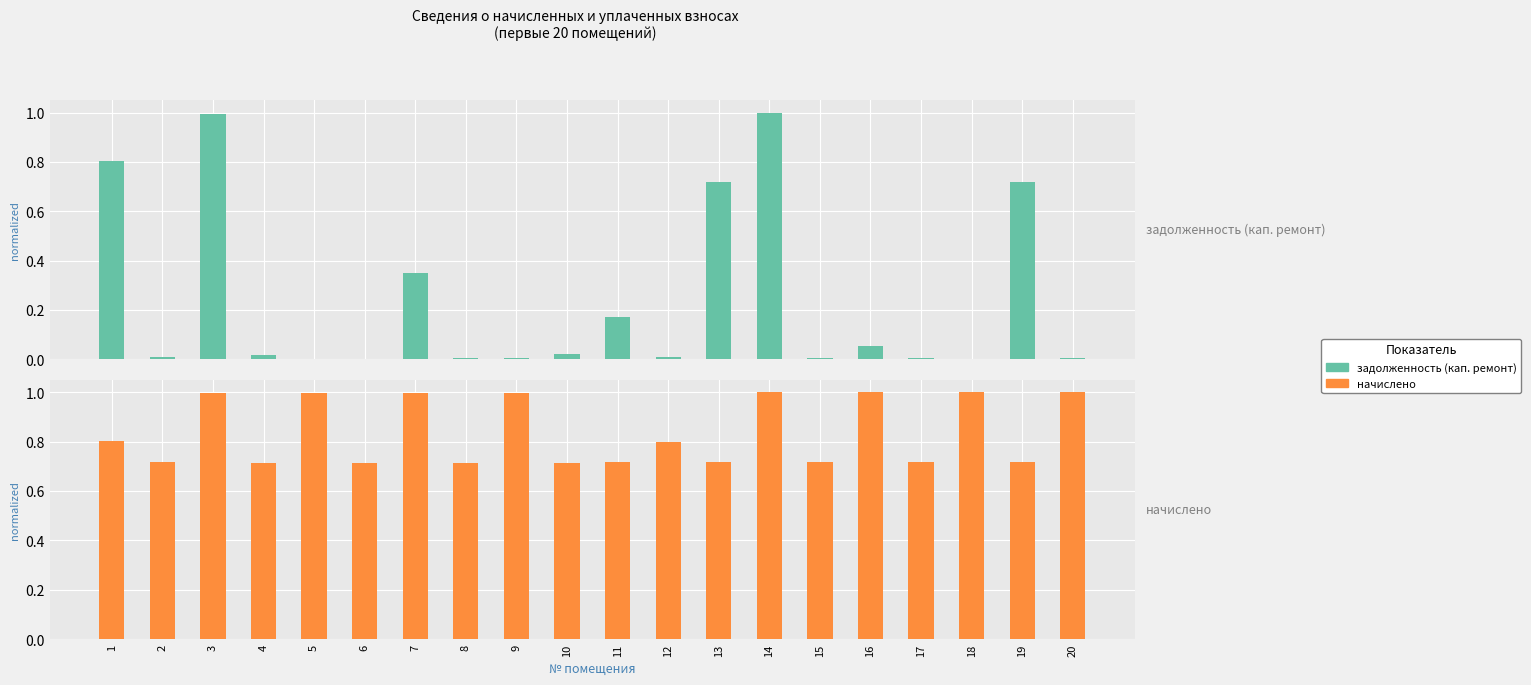

Reading right to left, what are all the values shown in this chart?

задолженность (кап. ремонт): 20=0.0	19=0.7	18=0.0	17=0.0	16=0.1	15=0.0	14=1.0	13=0.7	12=0.0	11=0.2	10=0.0	9=0.0	8=0.0	7=0.3	6=0.0	5=0.0	4=0.0	3=1.0	2=0.0	1=0.8
начислено: 20=1.0	19=0.7	18=1.0	17=0.7	16=1.0	15=0.7	14=1.0	13=0.7	12=0.8	11=0.7	10=0.7	9=1.0	8=0.7	7=1.0	6=0.7	5=1.0	4=0.7	3=1.0	2=0.7	1=0.8